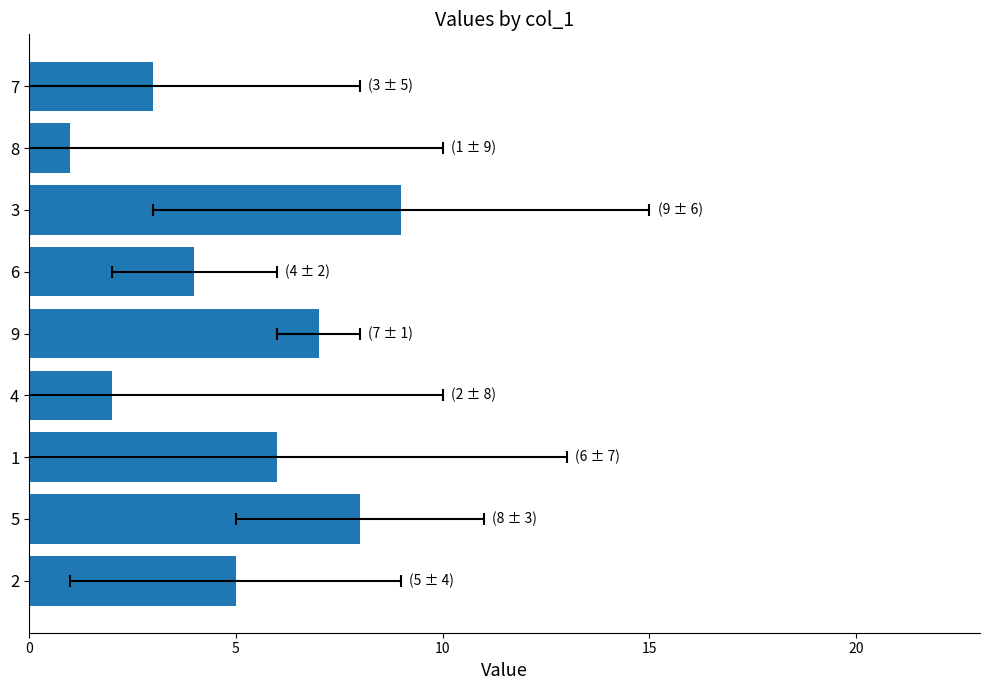

Does the chart contain any negative values?

No